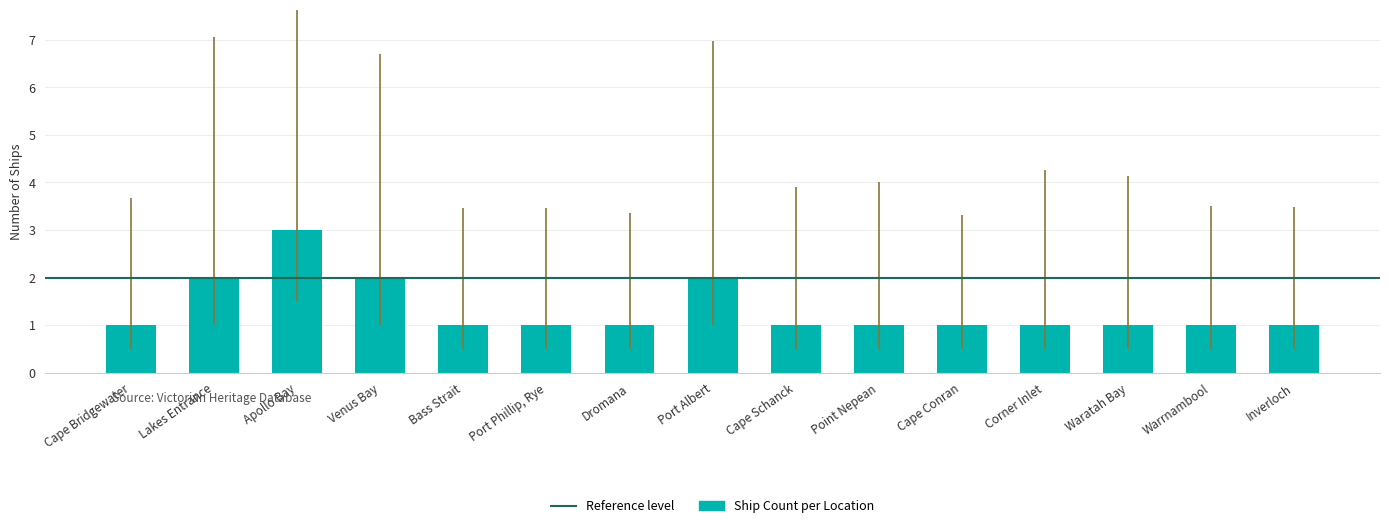

What is the change in value from Lakes Entrance to Inverloch?

-1